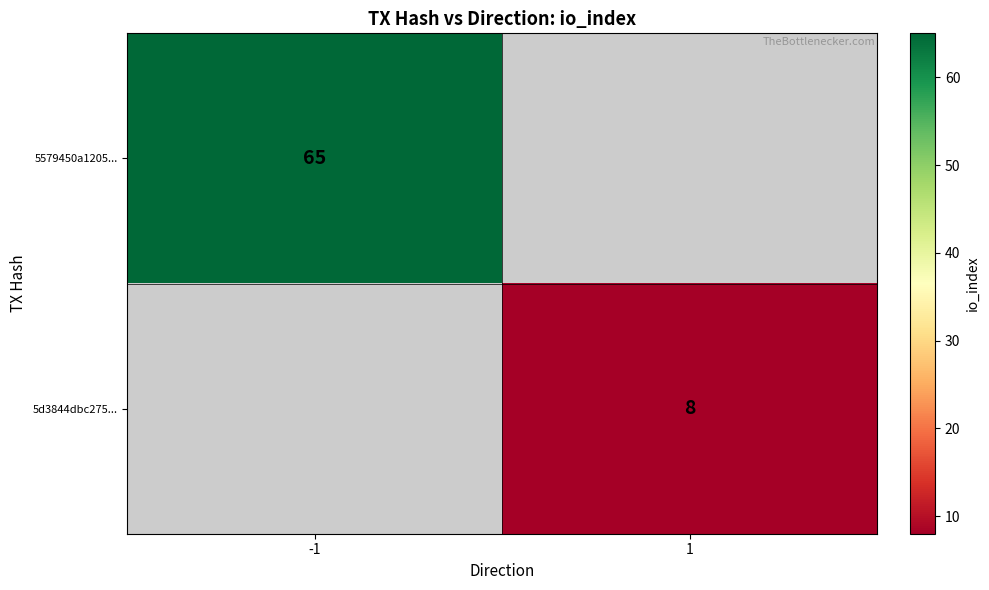

What is the maximum value shown in the chart?

65.0